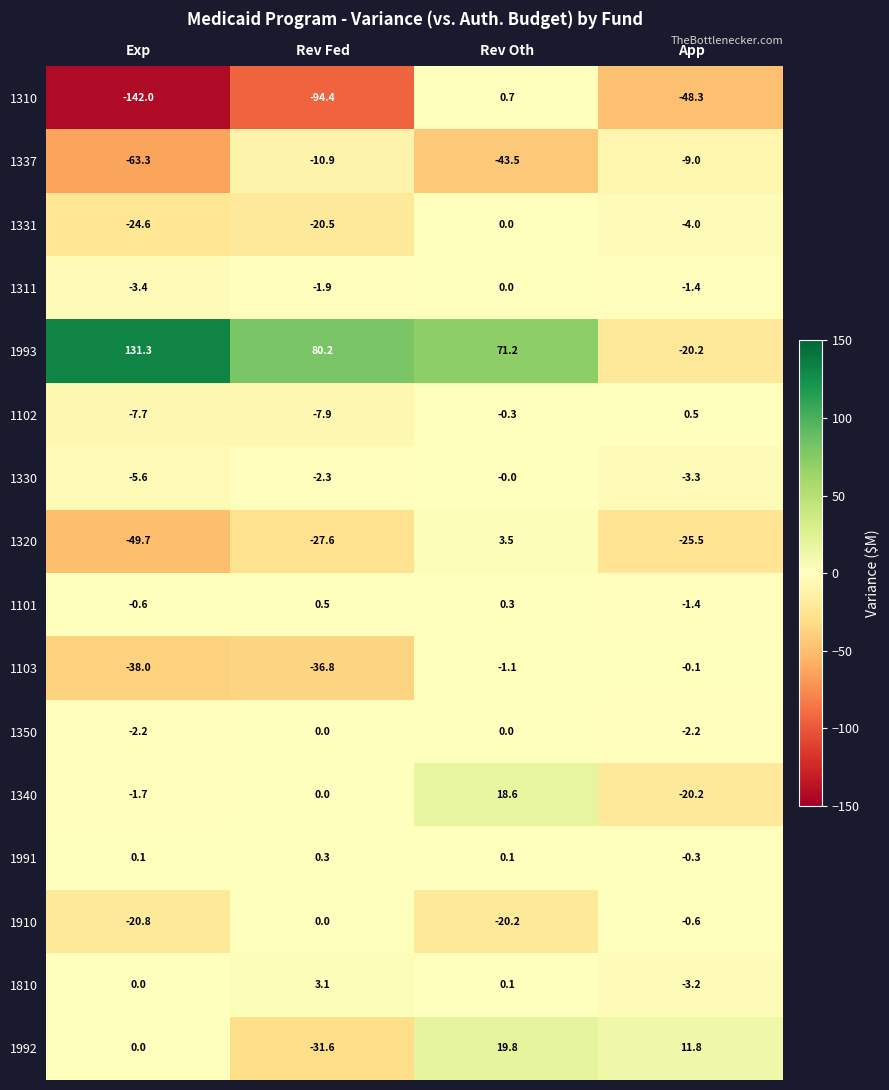

At which label does 1310 first exceed -48?

Rev Oth